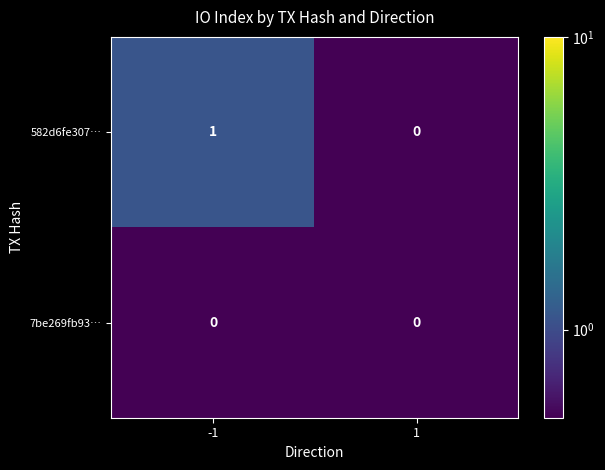

Which series has the largest total across all categories?

582d6fe307…